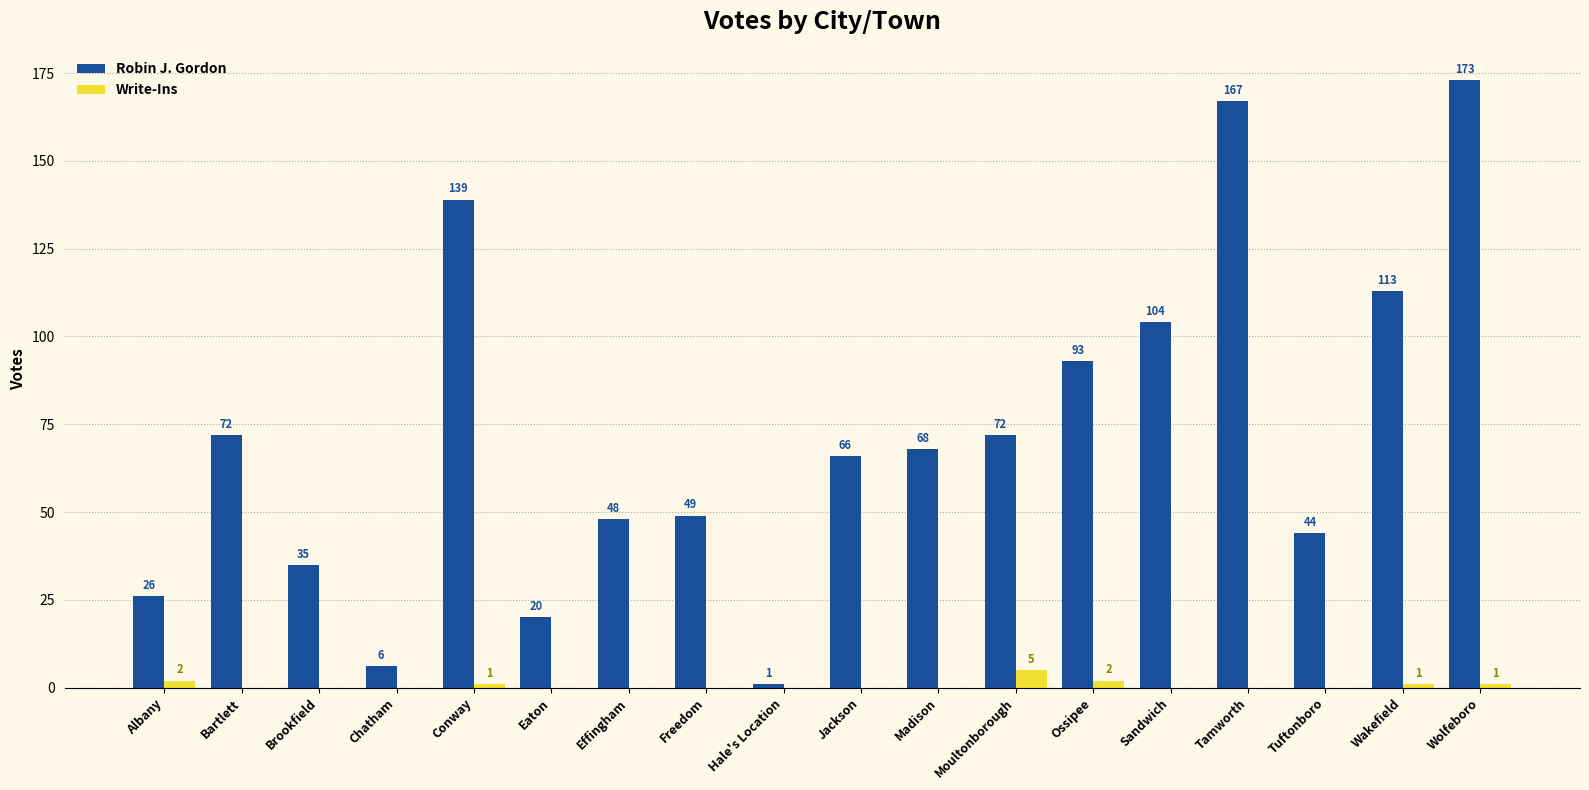

Reading left to right, transcribe all the data shown in this chart.

Robin J. Gordon: 26	72	35	6	139	20	48	49	1	66	68	72	93	104	167	44	113	173
Write-Ins: 2	0	0	0	1	0	0	0	0	0	0	5	2	0	0	0	1	1